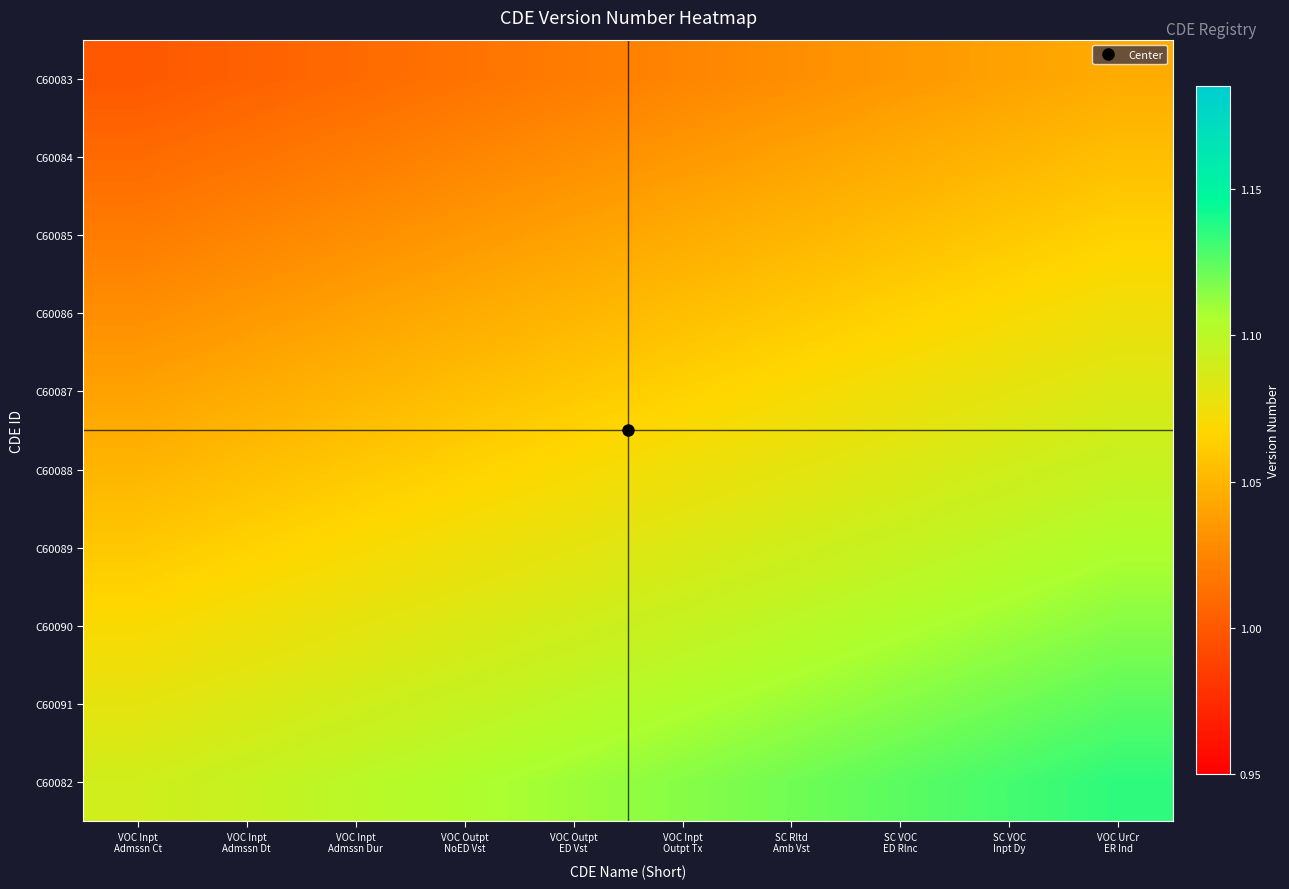

What is the difference between the highest and lowest values at VOC UrCr
ER Ind?

0.1